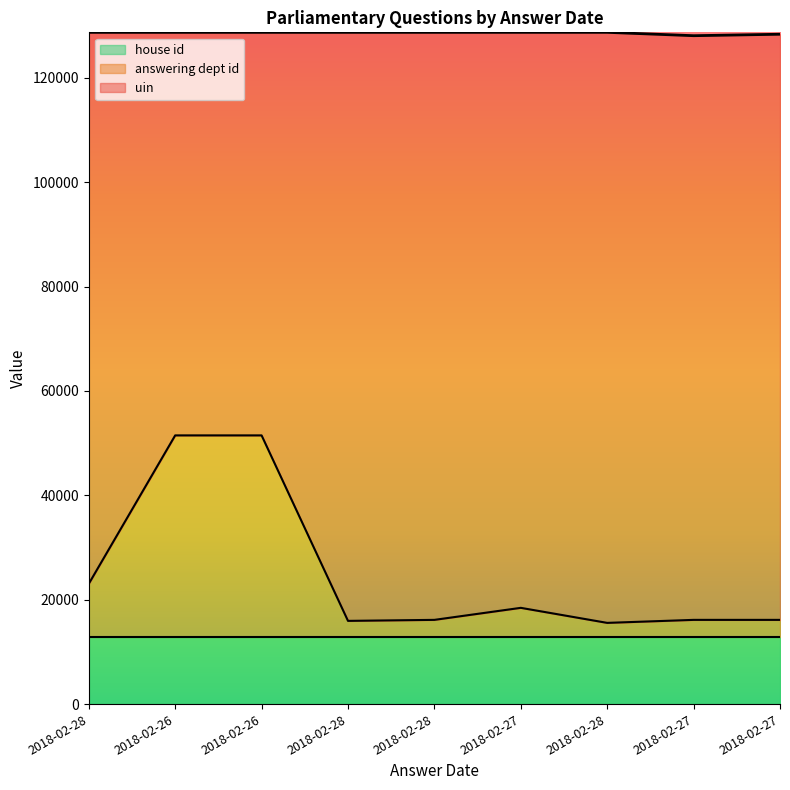

Where is the first local maximum for uin?

2018-02-28